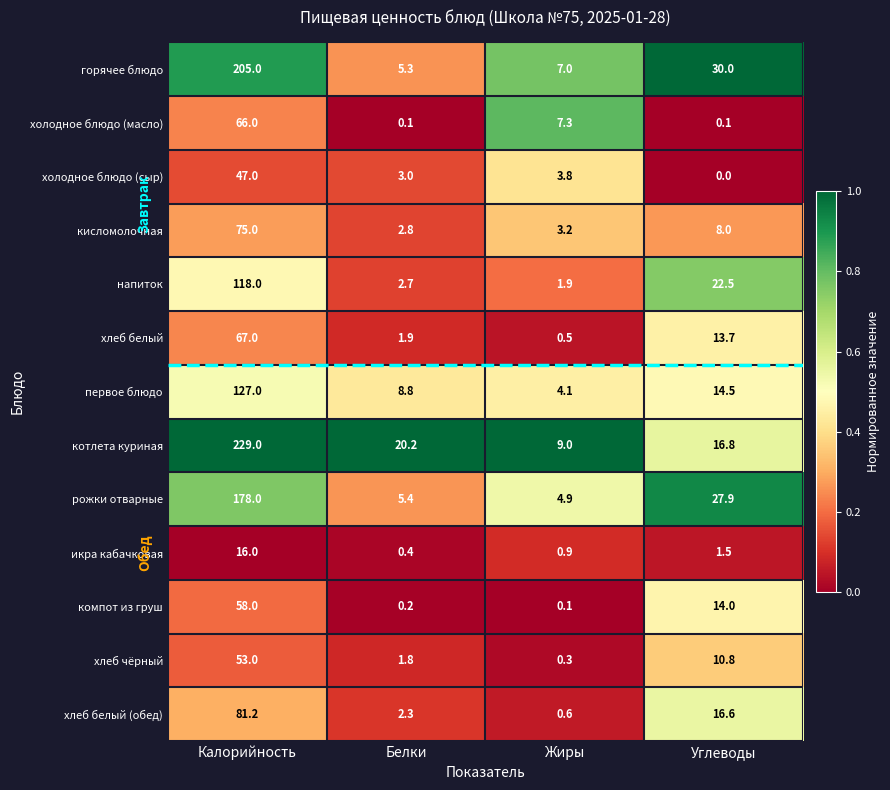

Rank the series at Углеводы from highest to lowest value.

горячее блюдо, рожки отварные, напиток, котлета куриная, хлеб белый (обед), первое блюдо, компот из груш, хлеб белый, хлеб чёрный, кисломолочная, икра кабачковая, холодное блюдо (масло), холодное блюдо (сыр)